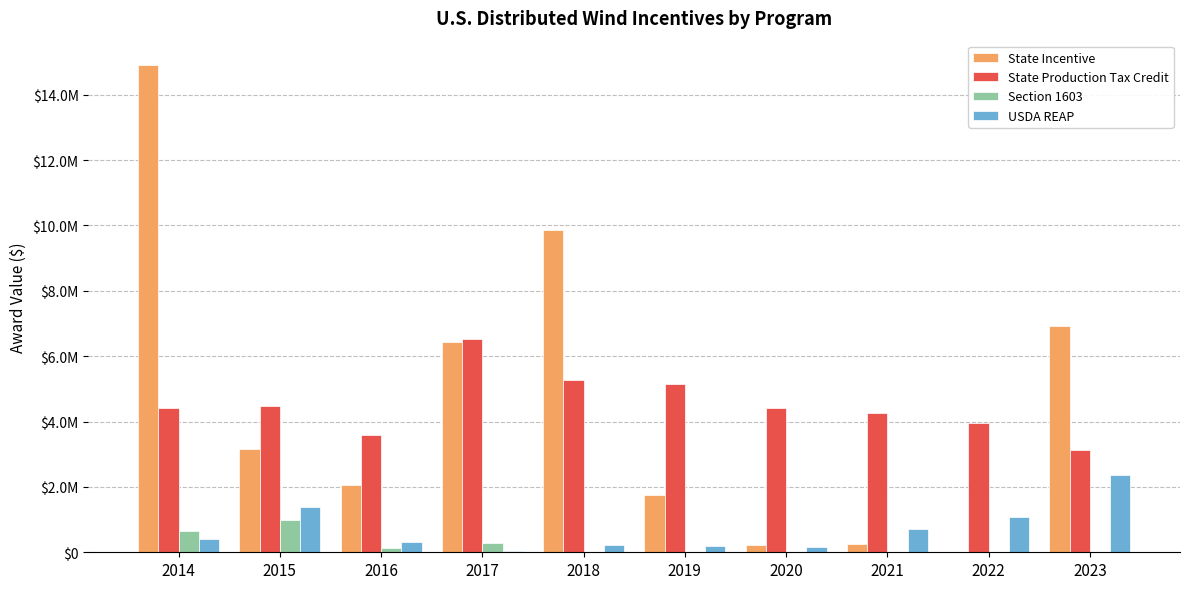

Are the bars grouped side by side (vs. stacked)?

Yes